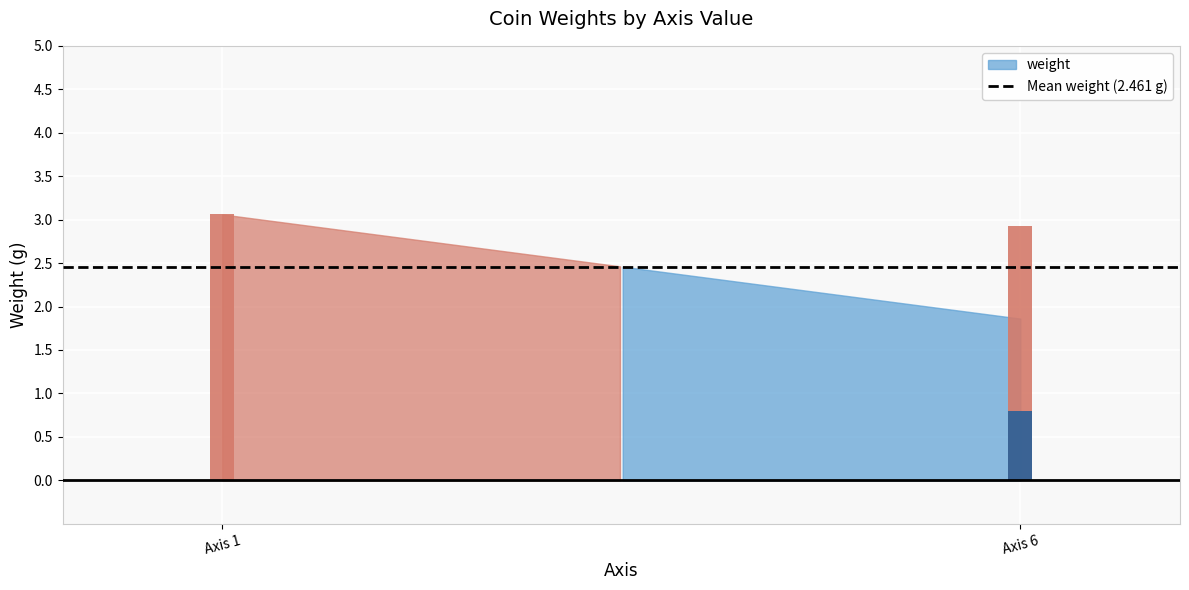

Does the chart contain any negative values?

No